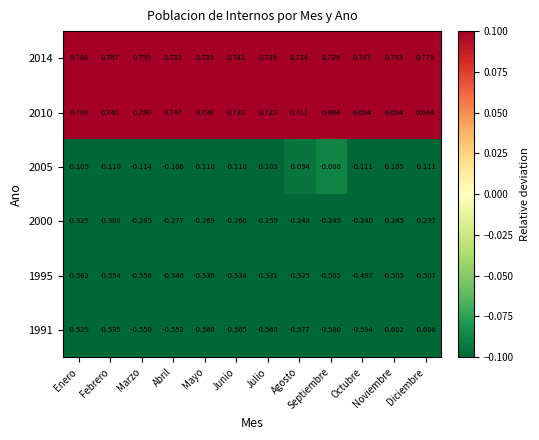

Which category has the lowest value in the 2005 series?

Marzo